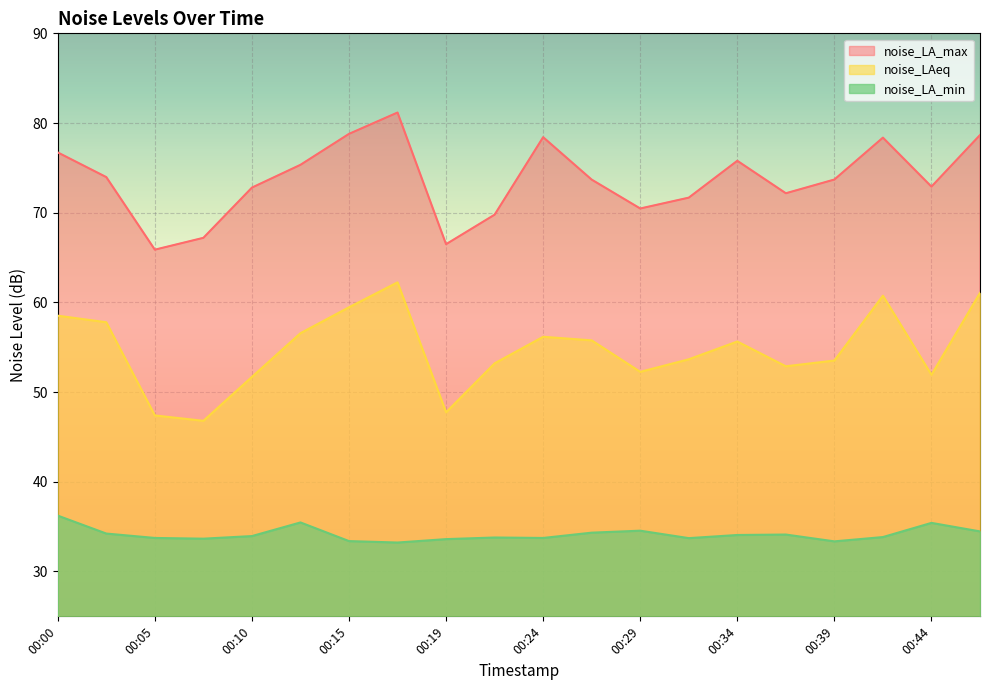

Where does the noise_LA_max series first go above 73?

00:00